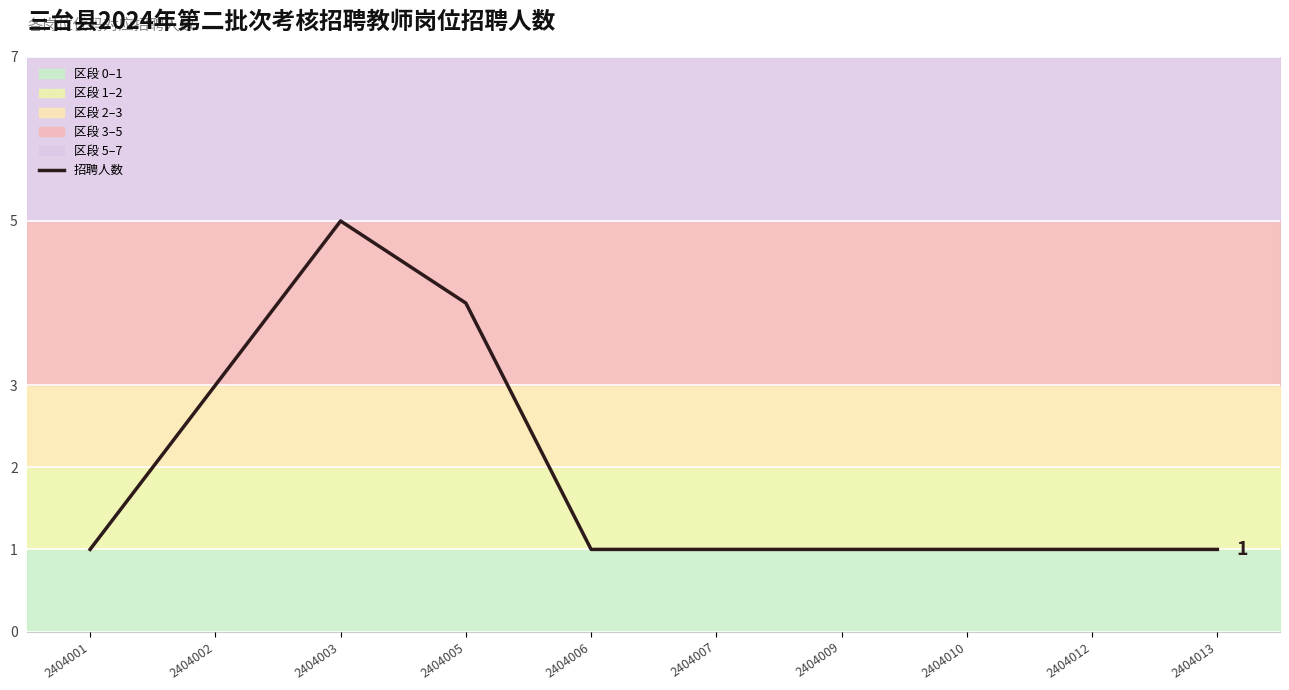

Reading right to left, what are all the values shown in this chart?

2404013=1	2404012=1	2404010=1	2404009=1	2404007=1	2404006=1	2404005=4	2404003=5	2404002=3	2404001=1